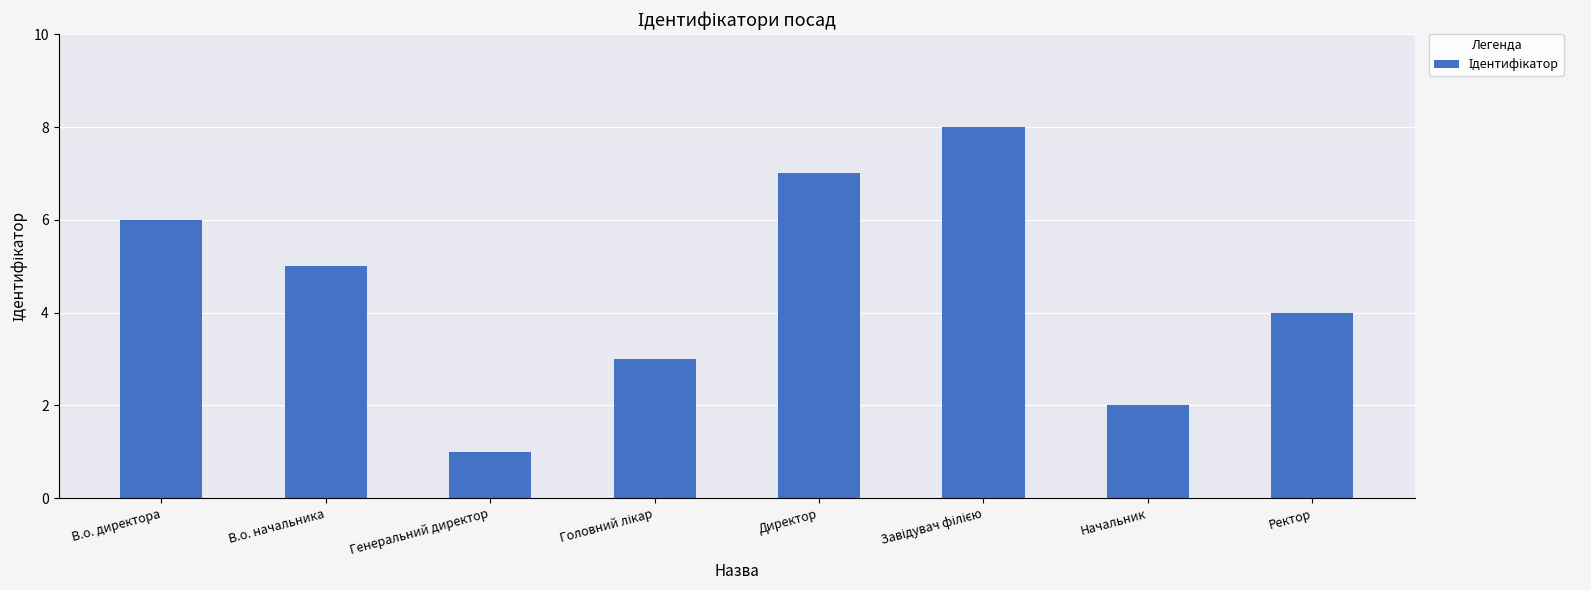

What is the change in value from Начальник to Ректор?

+2